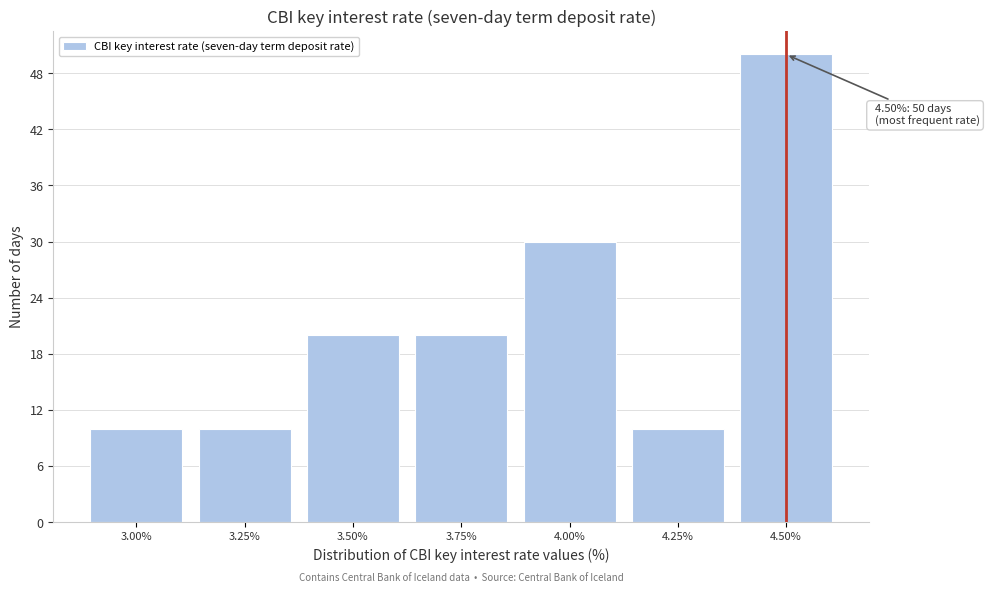

Reading left to right, what are all the values shown in this chart?

10	10	20	20	30	10	50